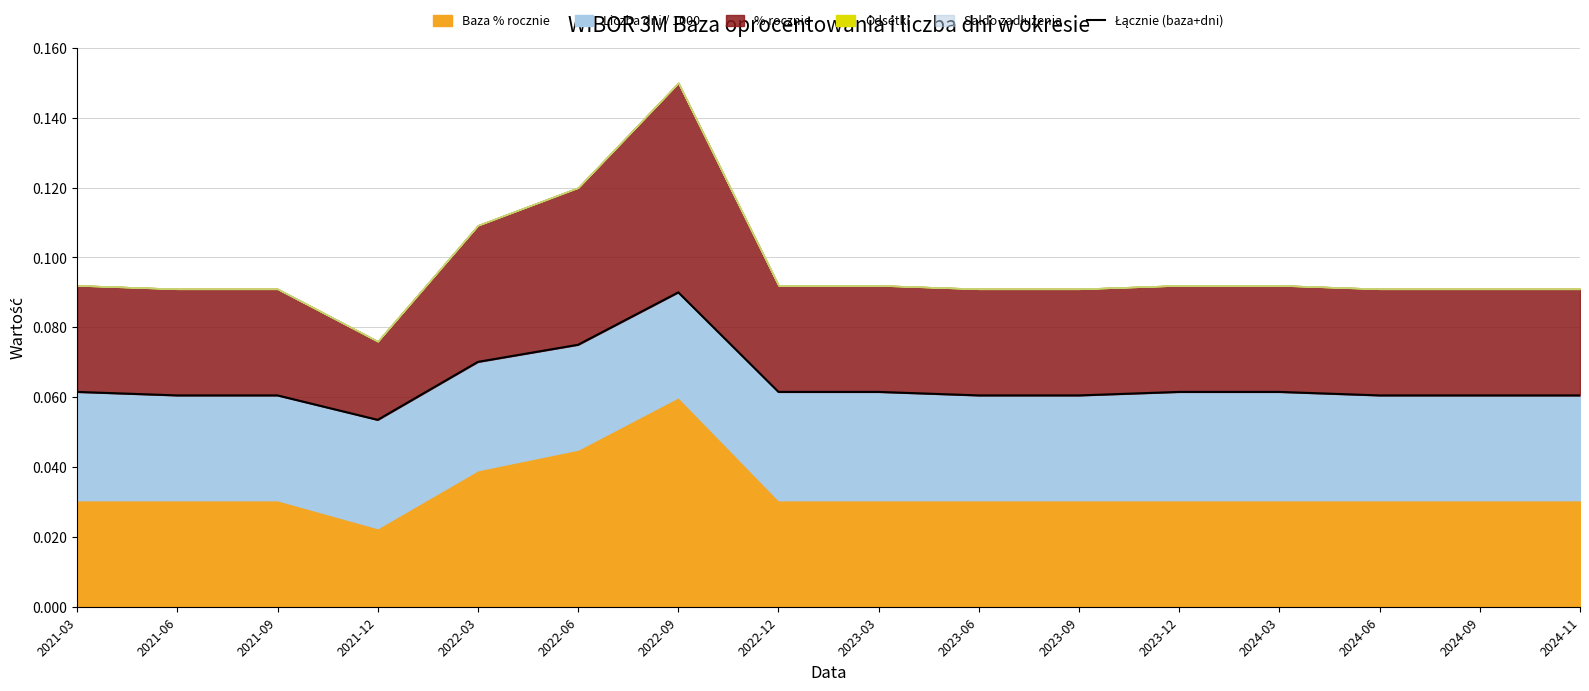

Reading left to right, transcribe all the data shown in this chart.

2021-03=0.1	2021-06=0.1	2021-09=0.1	2021-12=0.1	2022-03=0.1	2022-06=0.1	2022-09=0.1	2022-12=0.1	2023-03=0.1	2023-06=0.1	2023-09=0.1	2023-12=0.1	2024-03=0.1	2024-06=0.1	2024-09=0.1	2024-11=0.1